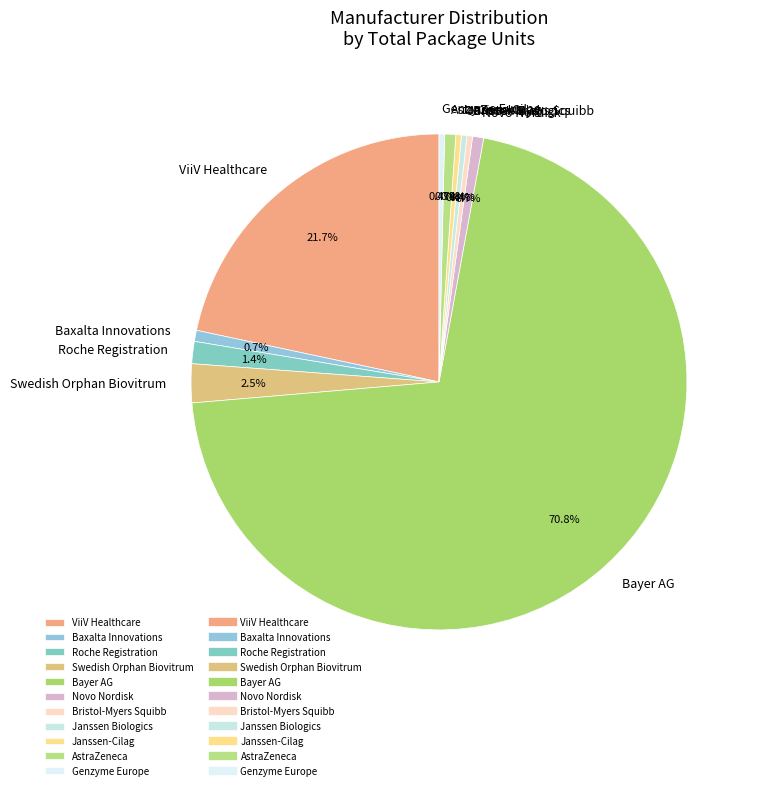

What is the largest slice in the pie chart?

Bayer AG